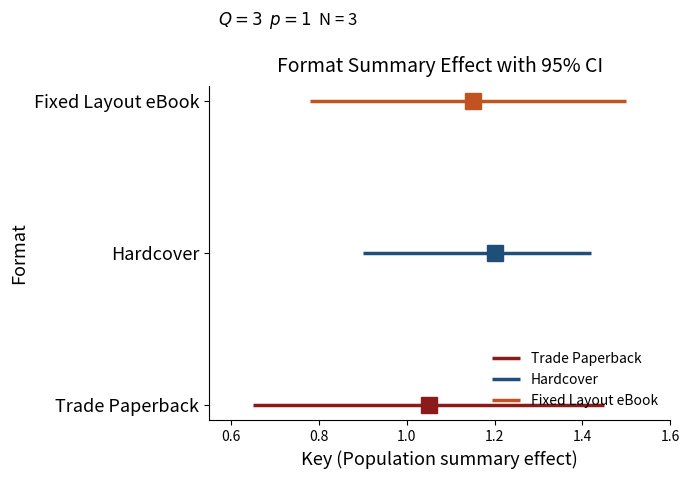

At 0.6, list the series in order from smallest to largest.

Trade Paperback, Hardcover, Fixed Layout eBook